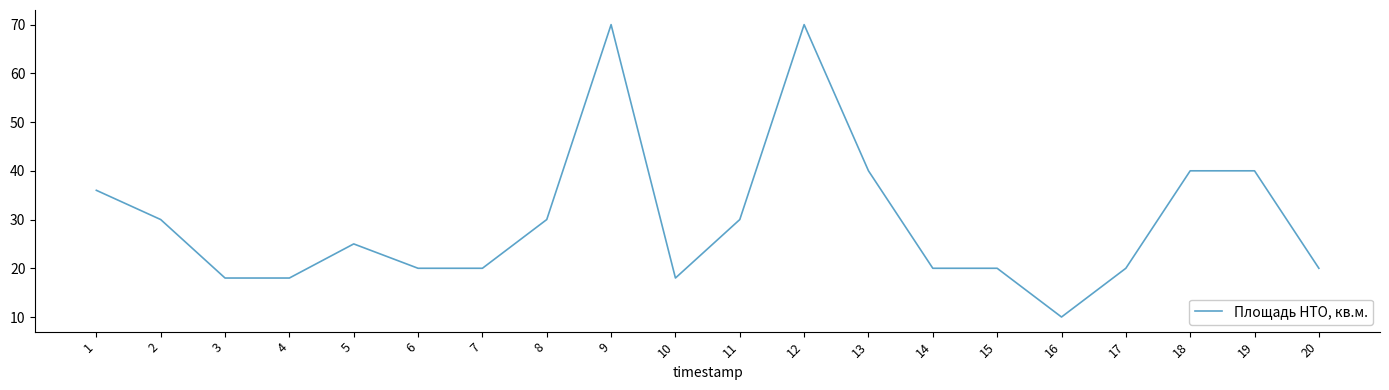

What is the difference between the maximum and minimum values?

60